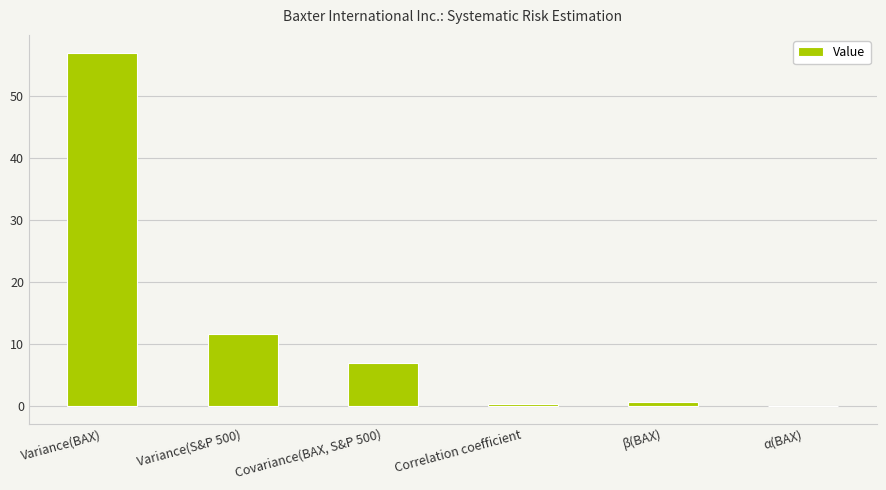

What is the sum of all values?

76.3